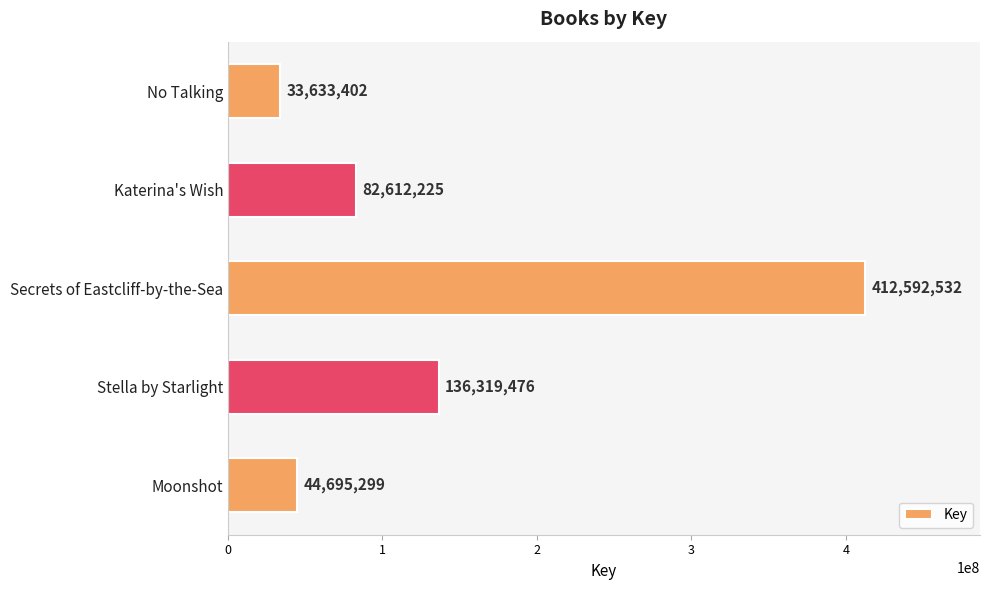

Reading top to bottom, what are all the values shown in this chart?

33633402	82612225	412592532	136319476	44695299